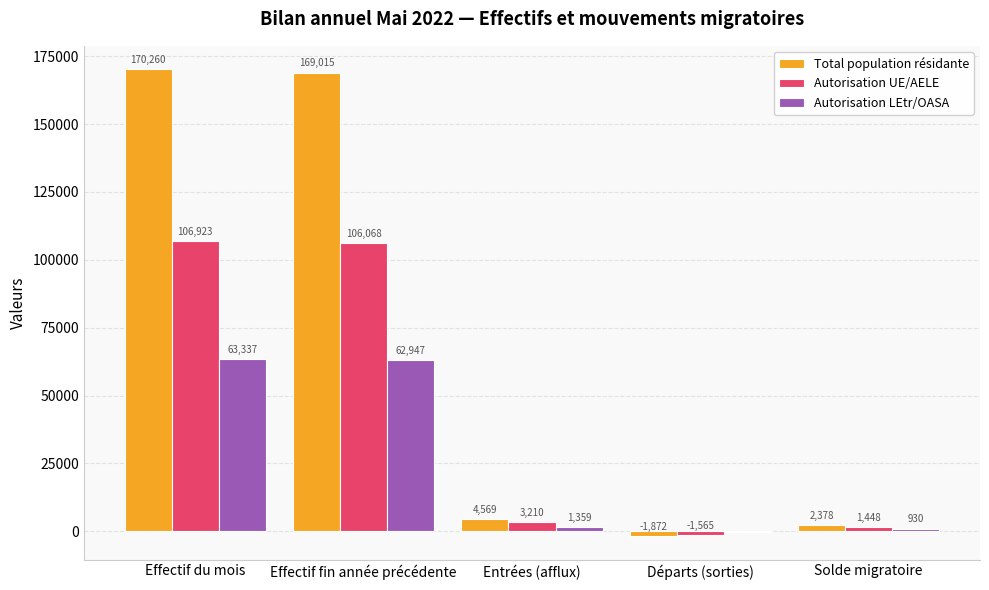

What is the average value of the Autorisation UE/AELE series?

43217